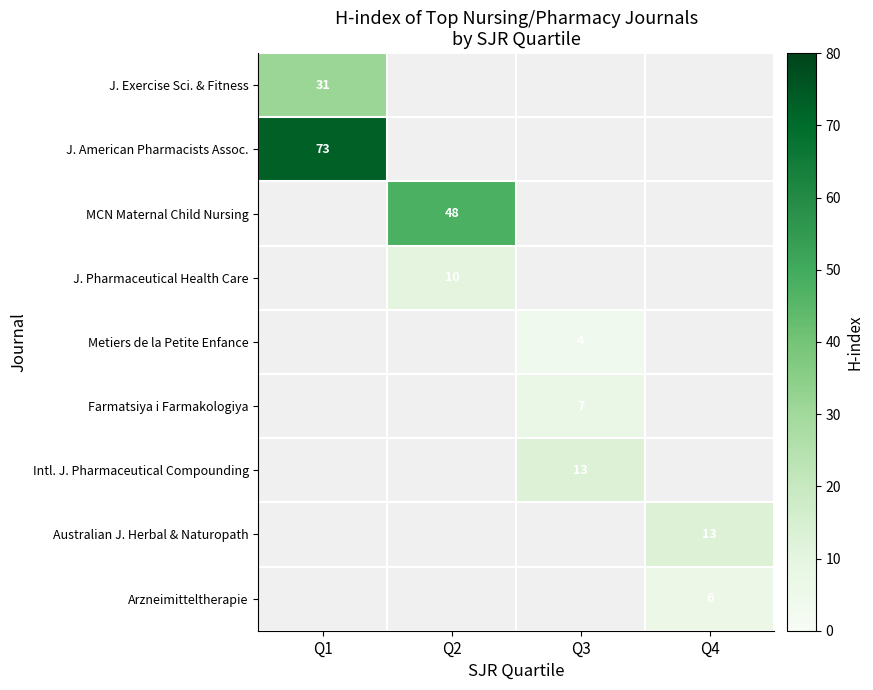

Is it true that Australian J. Herbal & Naturopath equals 3 at Q4?

False